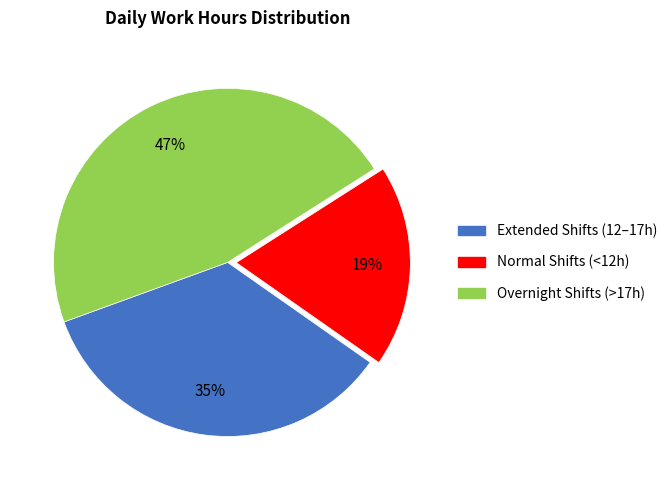

What is the smallest slice in the pie chart?

Normal Shifts (<12h)